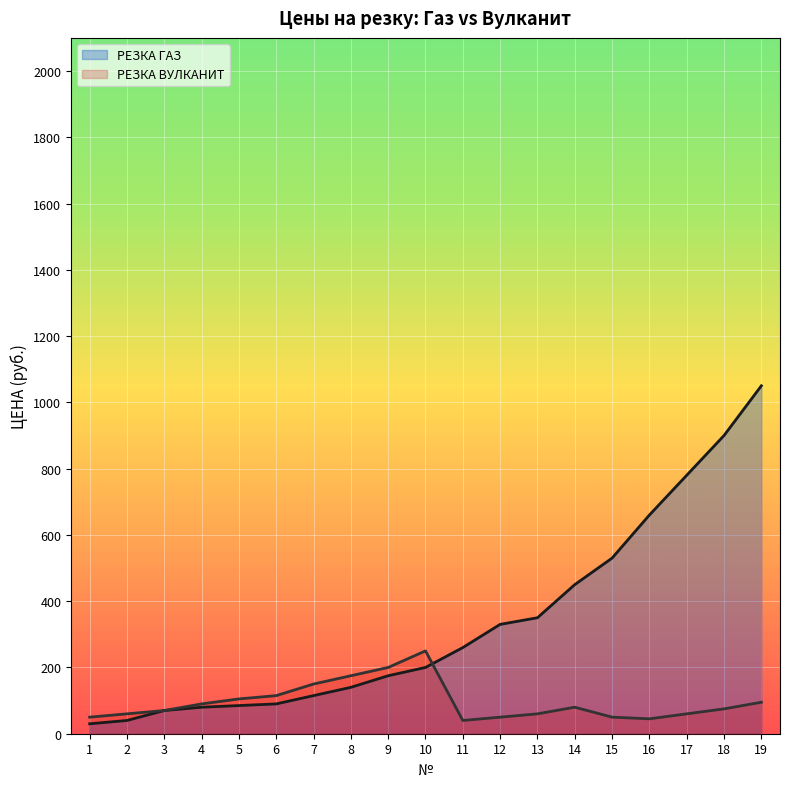

What is the value of the РЕЗКА ВУЛКАНИТ point at the 1st from the left?

50